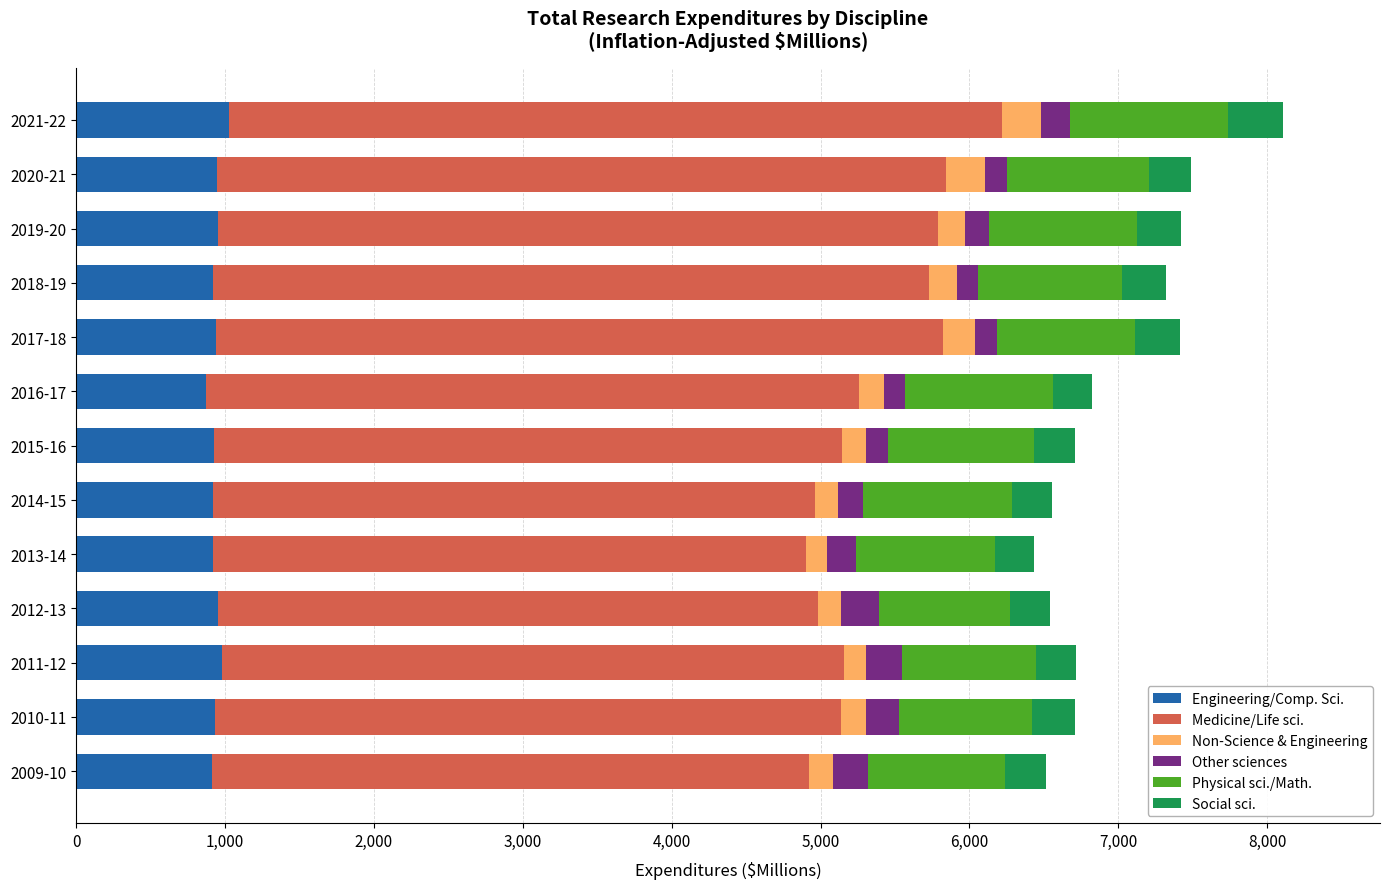

What is the total value across all series at 2021-22?

8109.3